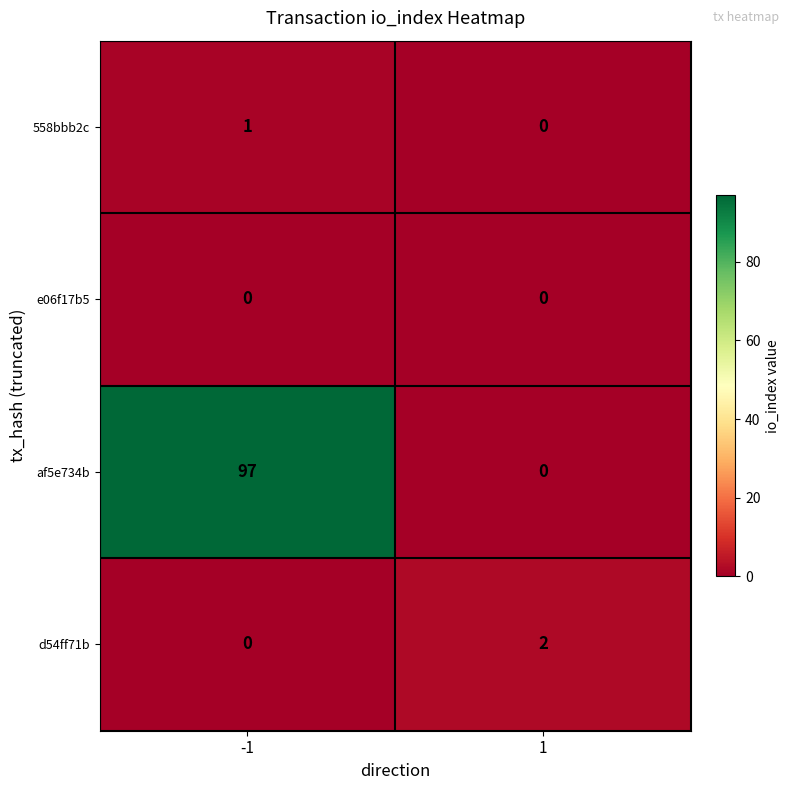

Reading left to right, list all the values displayed in this chart.

558bbb2c: -1=1	1=0
e06f17b5: -1=0	1=0
af5e734b: -1=97	1=0
d54ff71b: -1=0	1=2